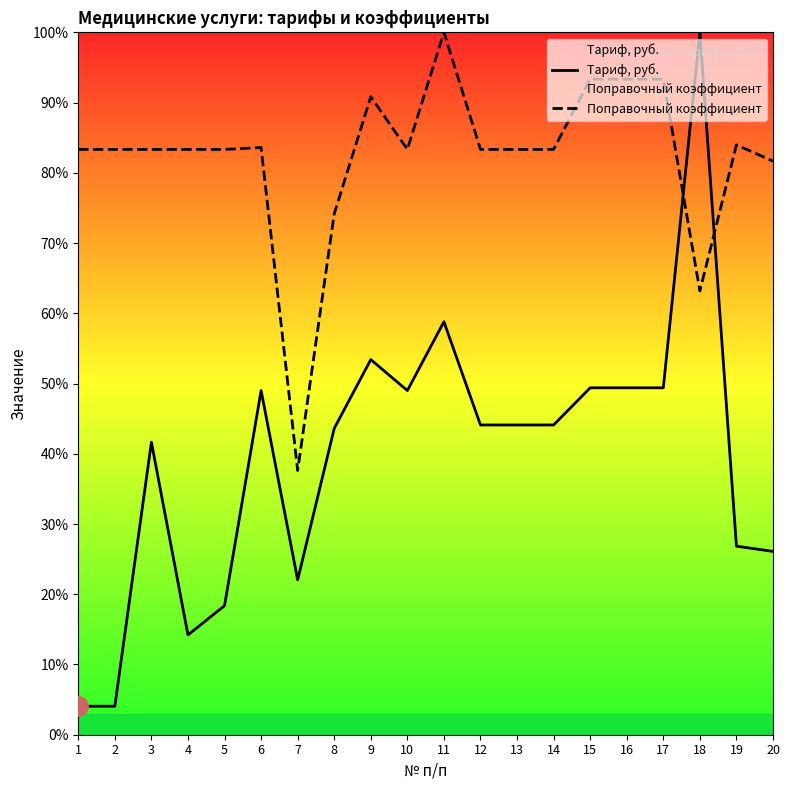

In Поправочный коэффициент, how many points are higher than both neighbors (excluding endpoints)?

4